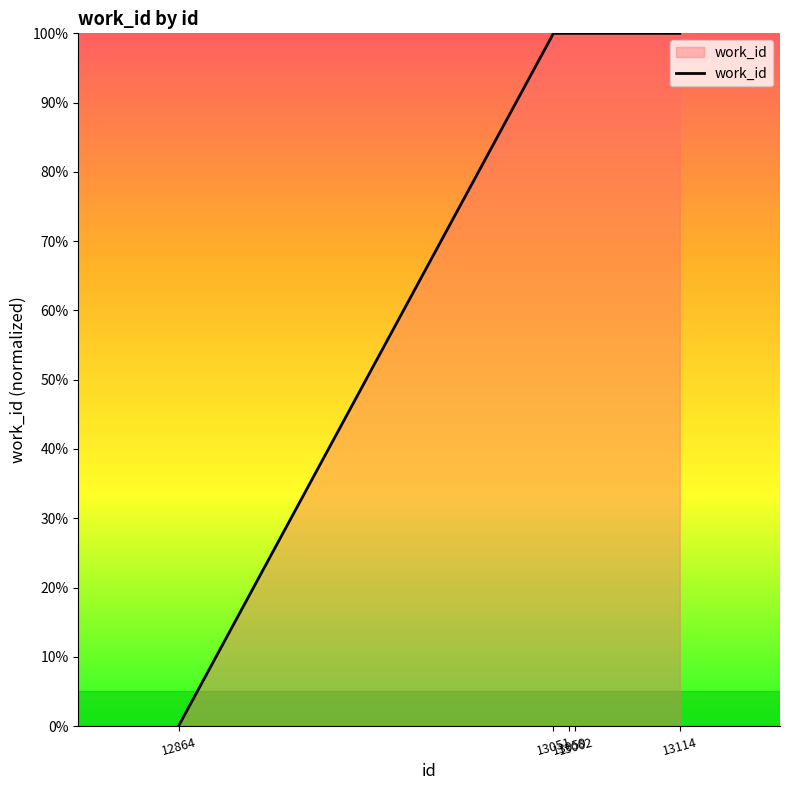

Is this an area chart (filled region under the line)?

Yes